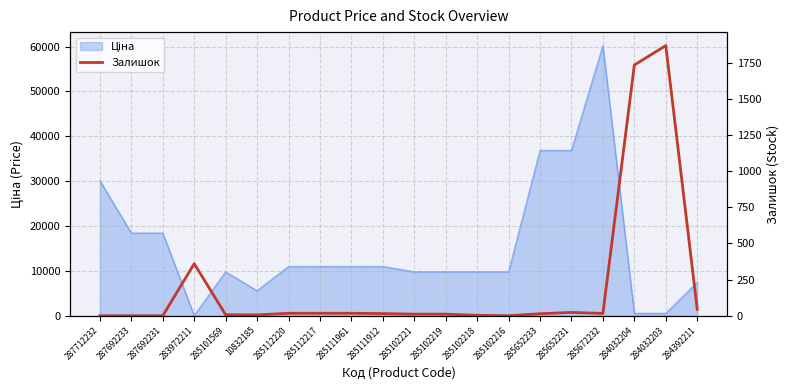

What is the label of the 16th point from the left?

285652231